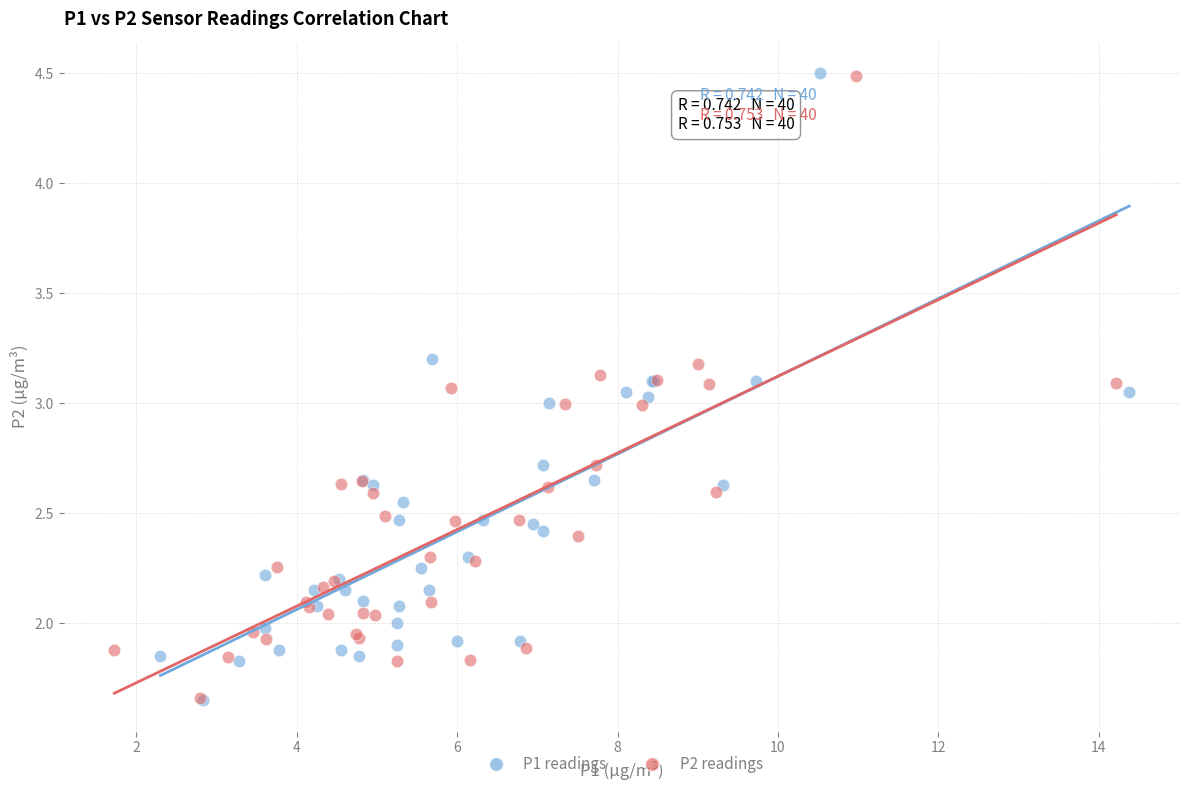

Which series has the widest spread of Y values?

P1 readings